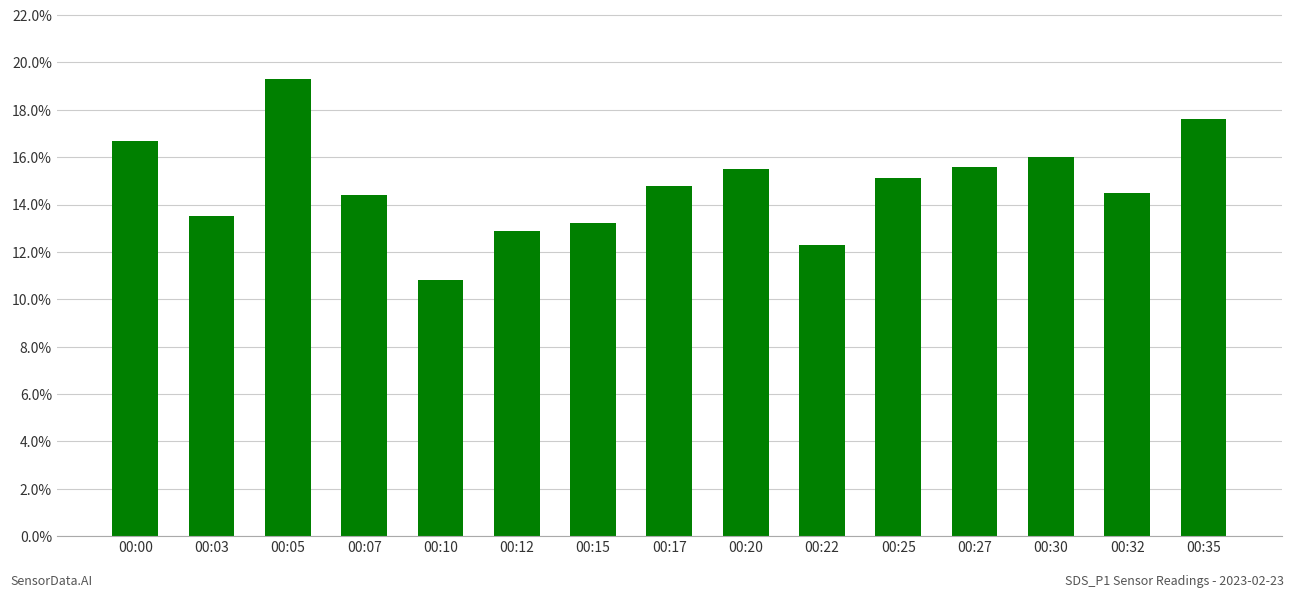

What is the greatest value displayed?

19.3